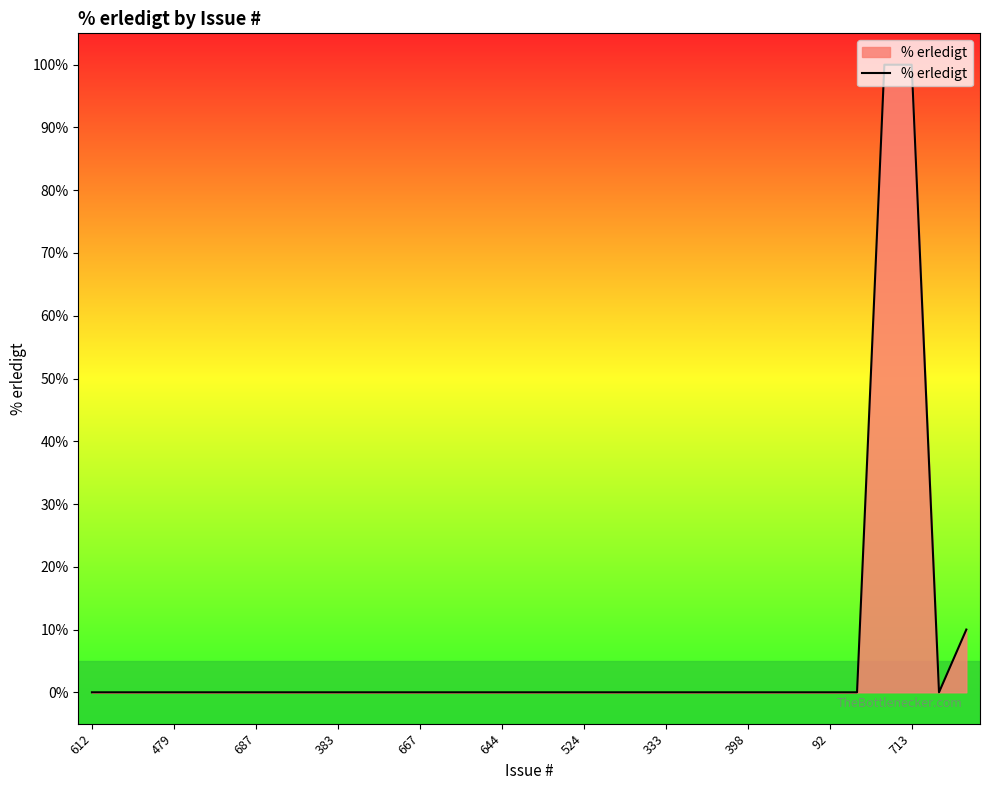

What is the difference between the maximum and minimum values?

100